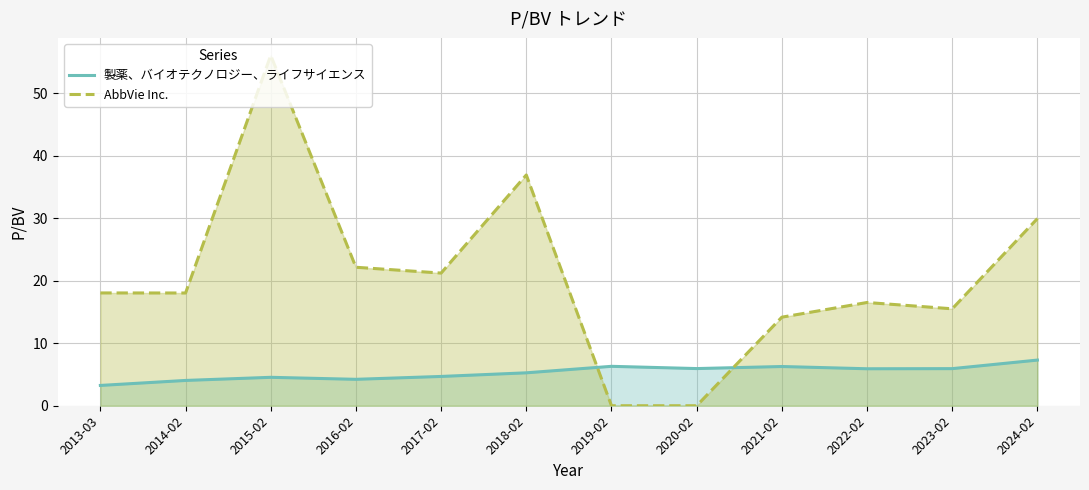

How many series are shown in this chart?

2